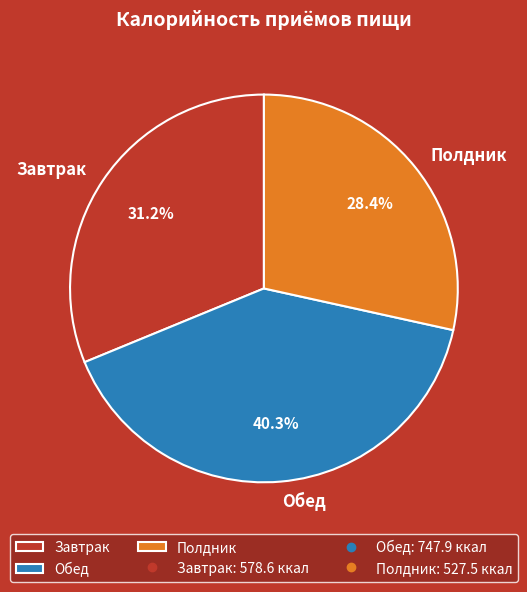

Which has a higher value, Полдник or Обед?

Обед